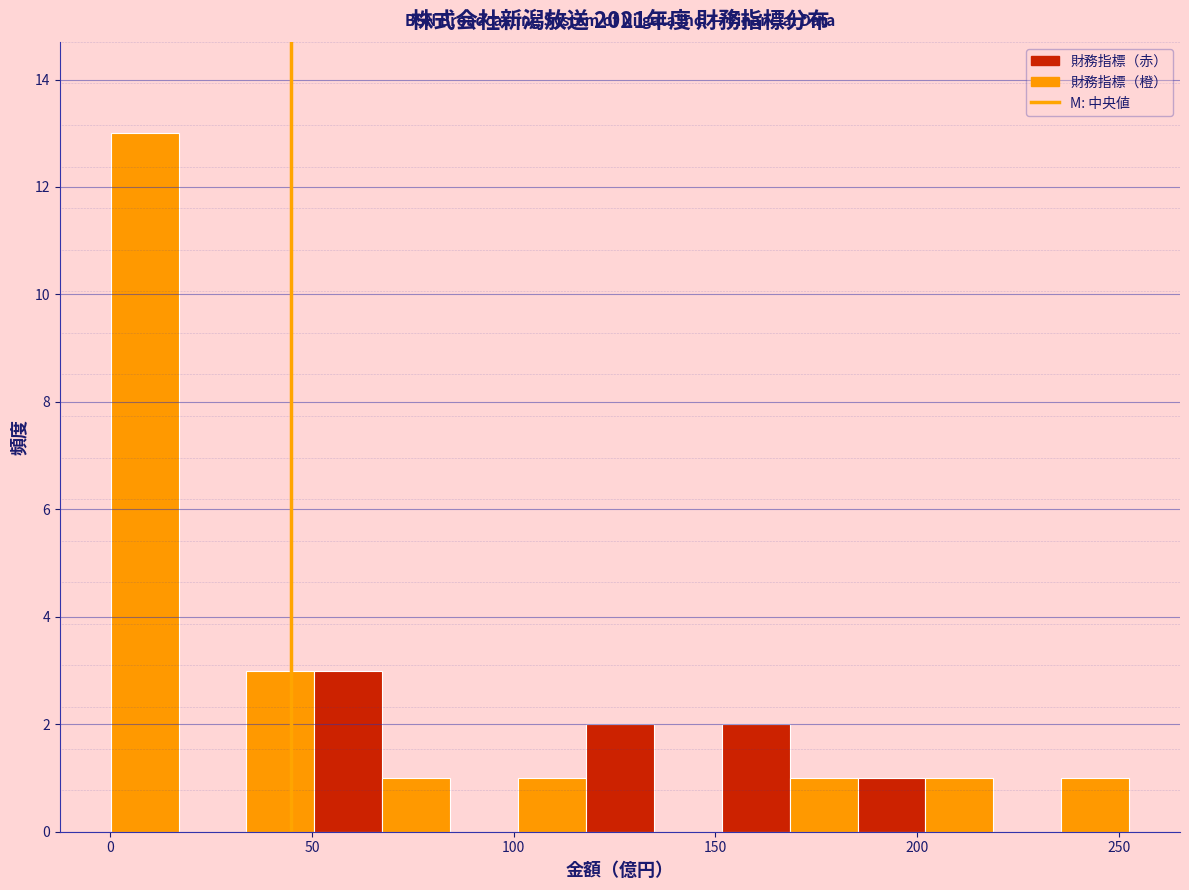

Around what value on the x-axis is the tallest bar? Give the approximate position of its centre, as read against the axis.

10